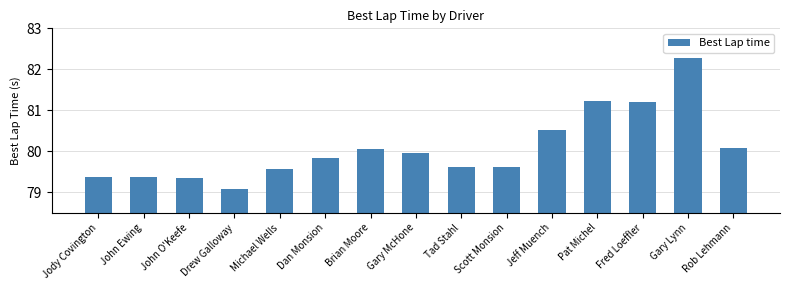

The chart shows a value of 133.0 at Fred Loeffler. True or false?

False